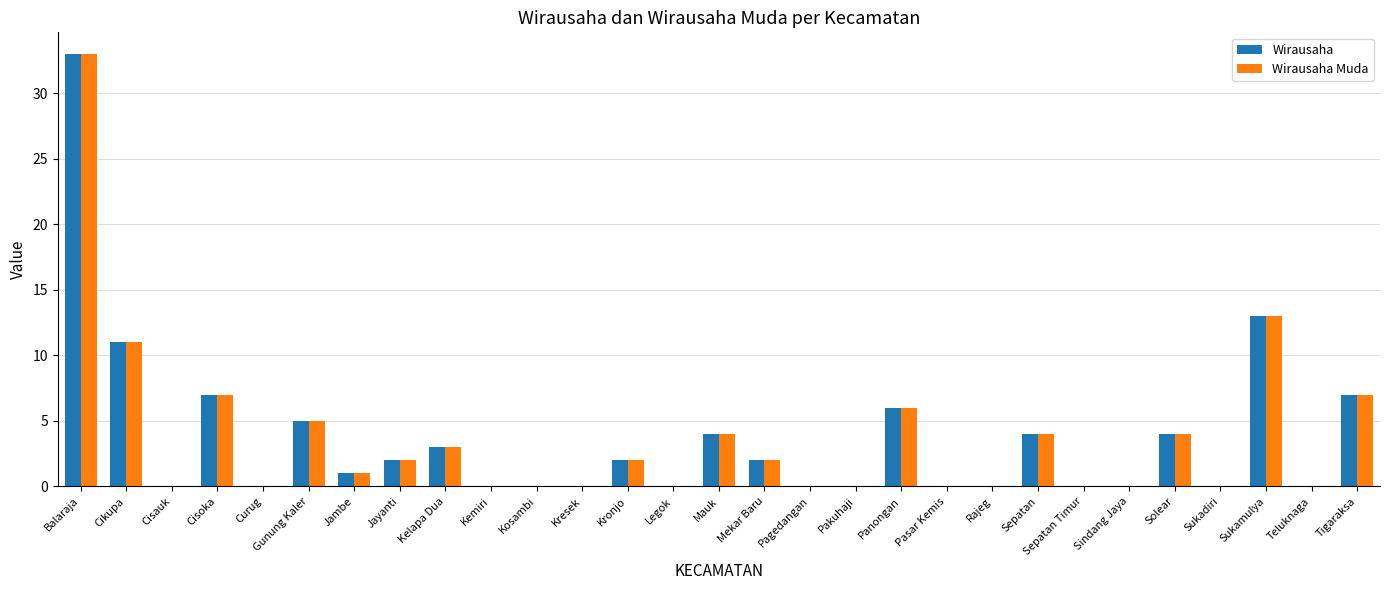

What is the difference between the Wirausaha Muda values at Cisauk and Balaraja?

33